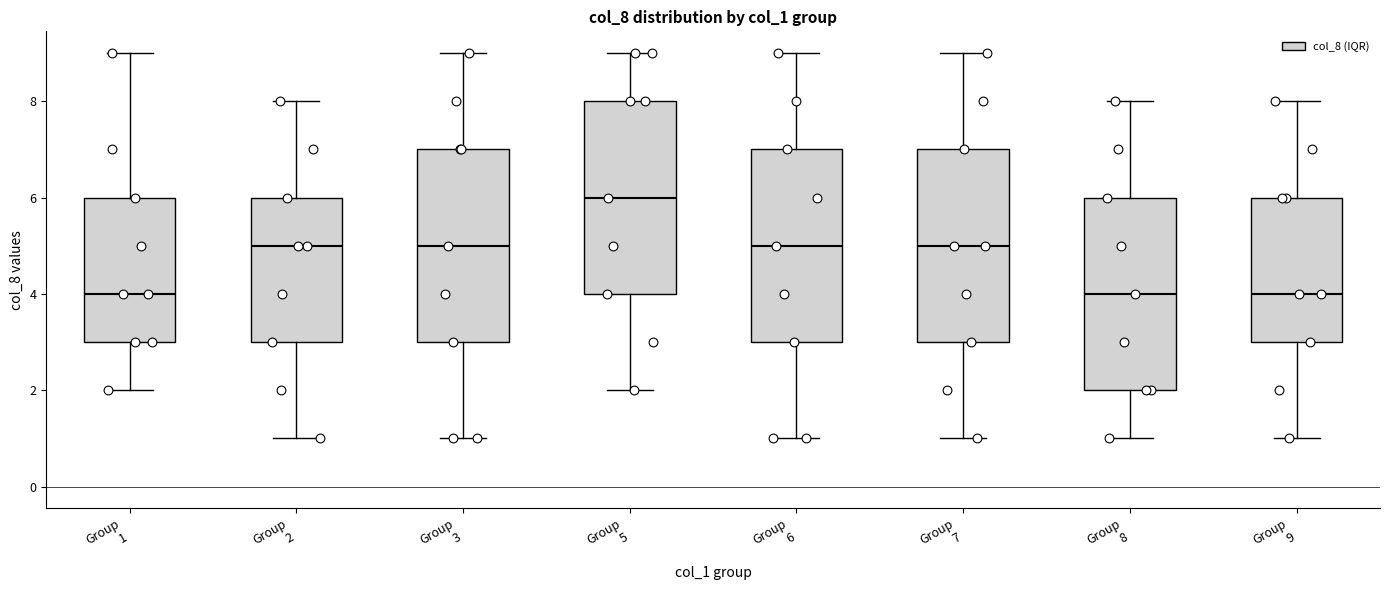

Reading left to right, transcribe this box plot: for each box, give where its median line is, the range the box spans, and where its two whiskers end, as read against the y-axis. The values are not printed on the chart, so give them approximately, as read against the axis.

Group 1: median 4, box 3 to 6, whiskers 2 to 9
Group 2: median 5, box 3 to 6, whiskers 1 to 8
Group 3: median 5, box 3 to 7, whiskers 1 to 9
Group 5: median 6, box 4 to 8, whiskers 2 to 9
Group 6: median 5, box 3 to 7, whiskers 1 to 9
Group 7: median 5, box 3 to 7, whiskers 1 to 9
Group 8: median 4, box 2 to 6, whiskers 1 to 8
Group 9: median 4, box 3 to 6, whiskers 1 to 8